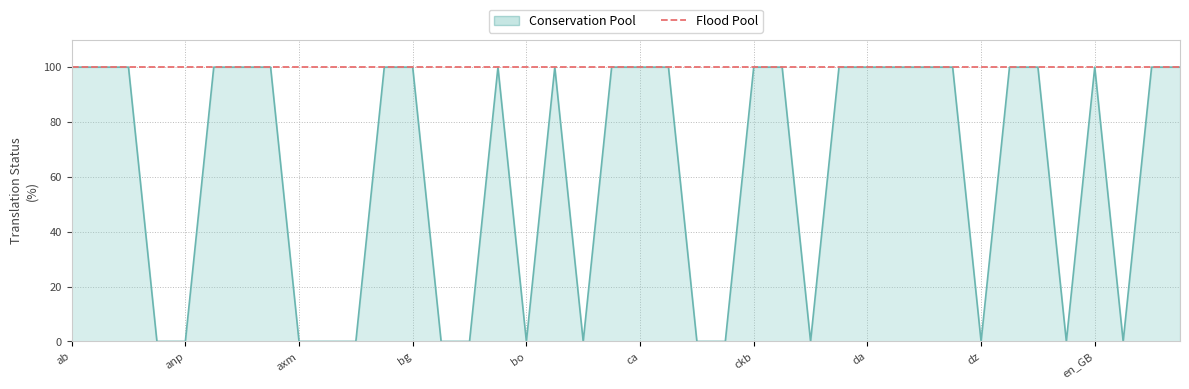

What is the label of the 8th point from the right?

dz